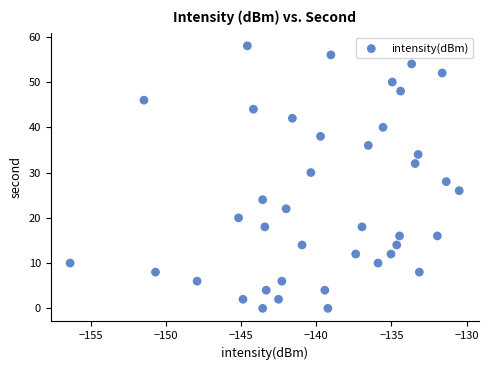

How many points are shown in the scatter plot?

40